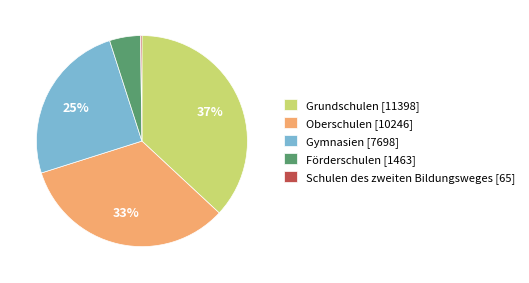

Between Oberschulen [10246] and Förderschulen [1463], which is larger?

Oberschulen [10246]